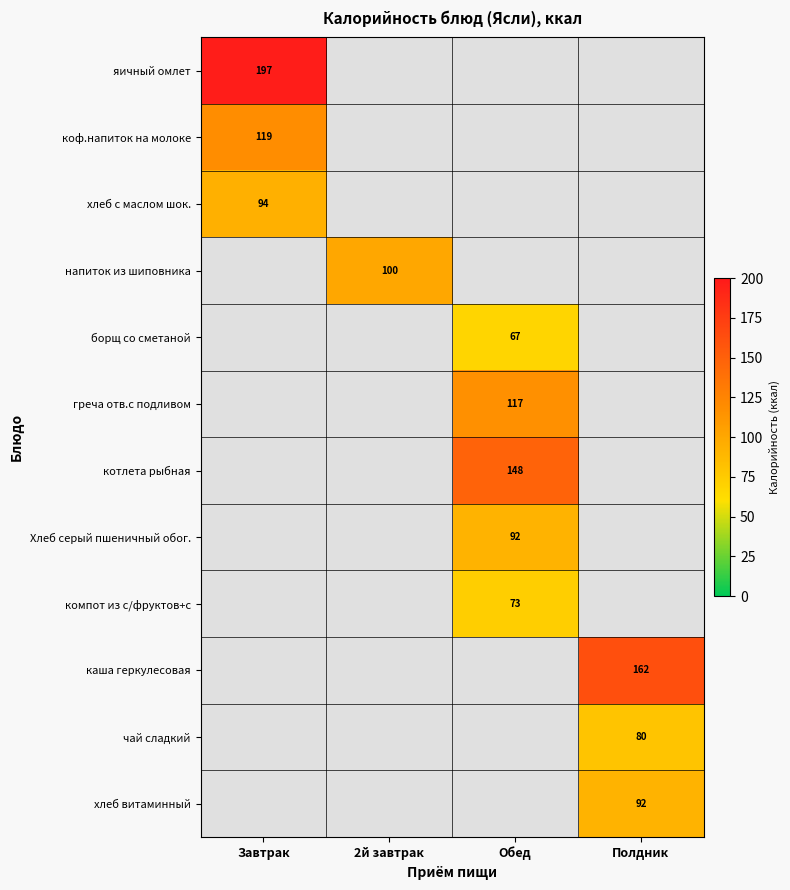

True or false: каша геркулесовая has a value of 162 at Полдник.

True